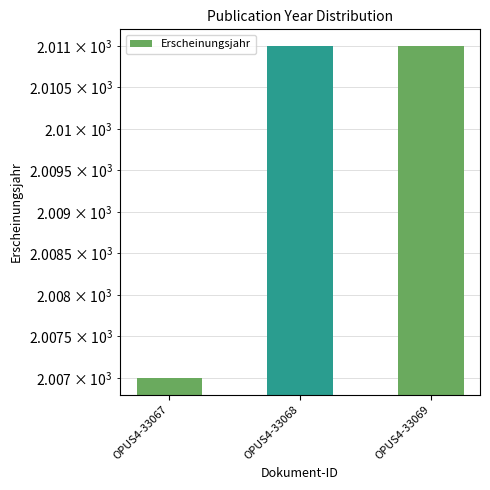

At which category does the chart reach its peak across all series?

OPUS4-33068